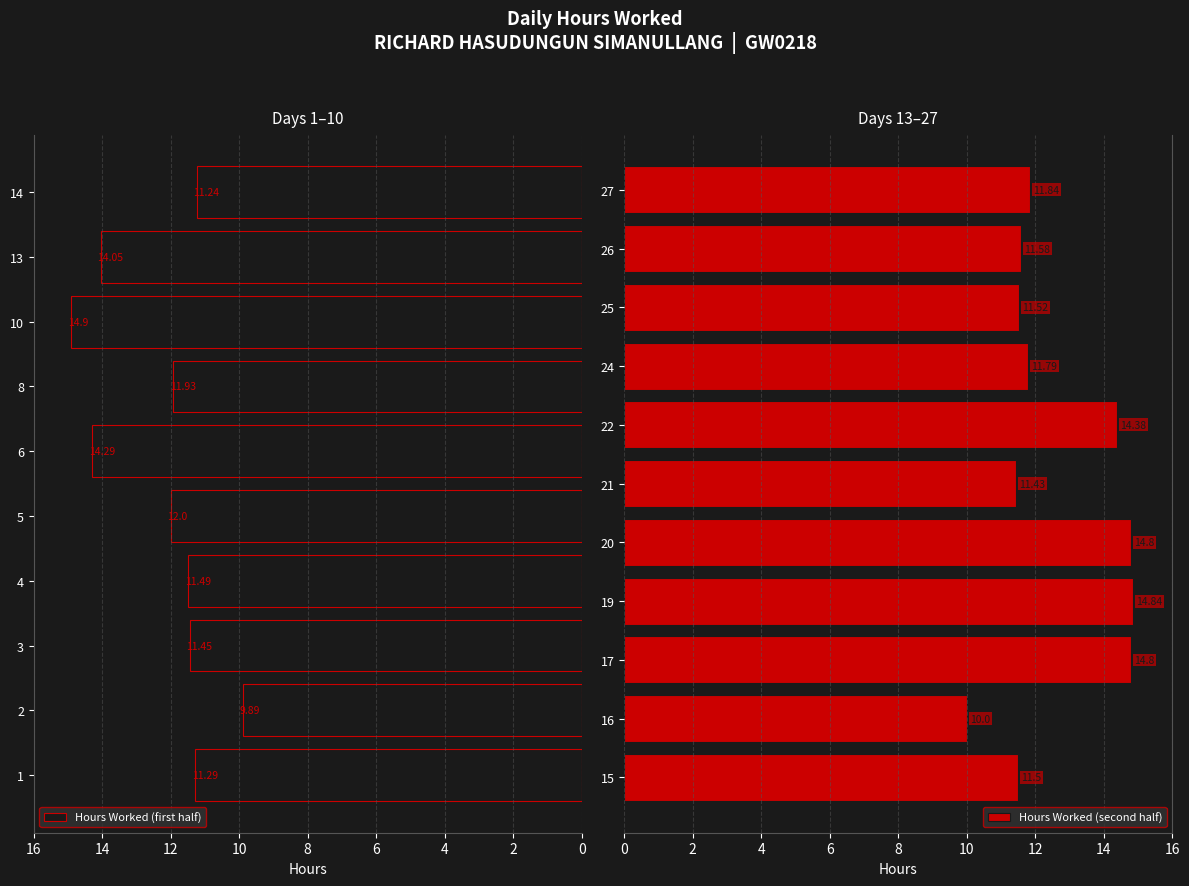

List the labels in order of value, largest first.

10, 19, 17, 20, 22, 6, 13, 5, 8, 27, 24, 26, 25, 15, 4, 3, 21, 1, 14, 16, 2